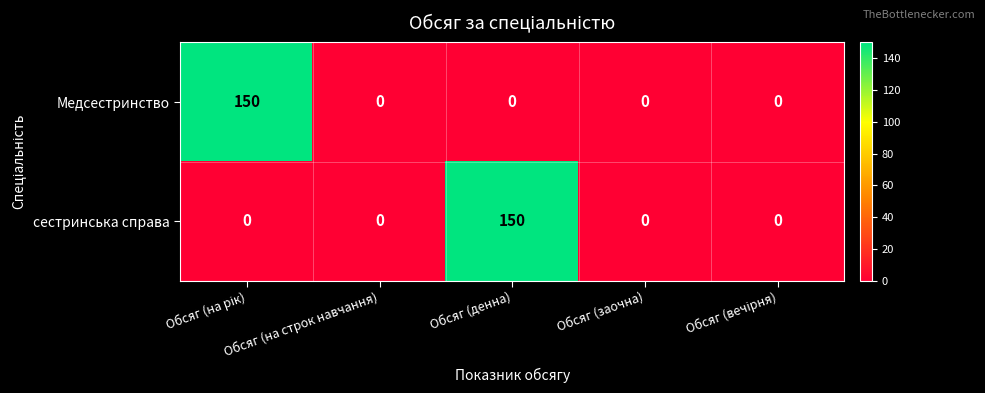

How many values in Медсестринство are above zero?

1